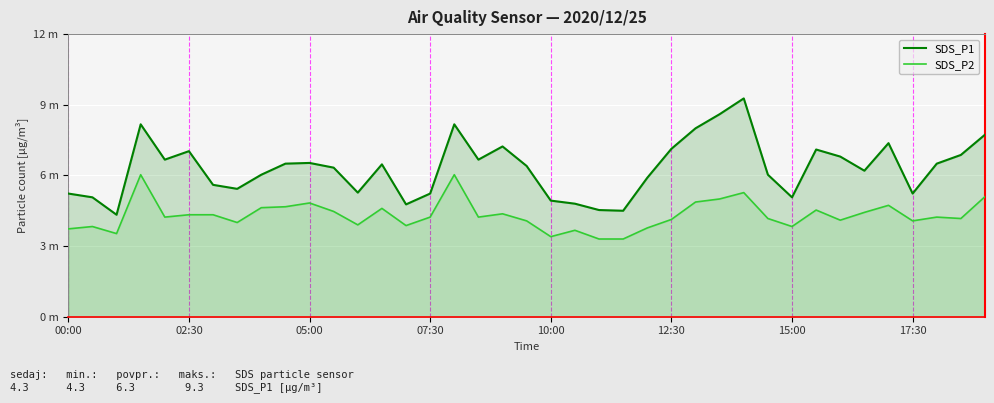

List the series in order of their peak value, lowest first.

SDS_P2, SDS_P1